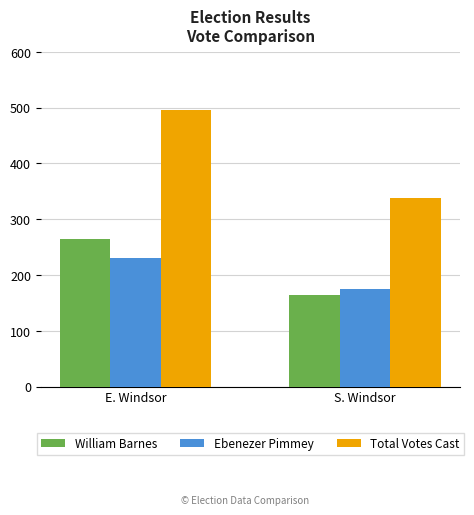

Between E. Windsor and S. Windsor, which series saw the biggest shift?

Total Votes Cast